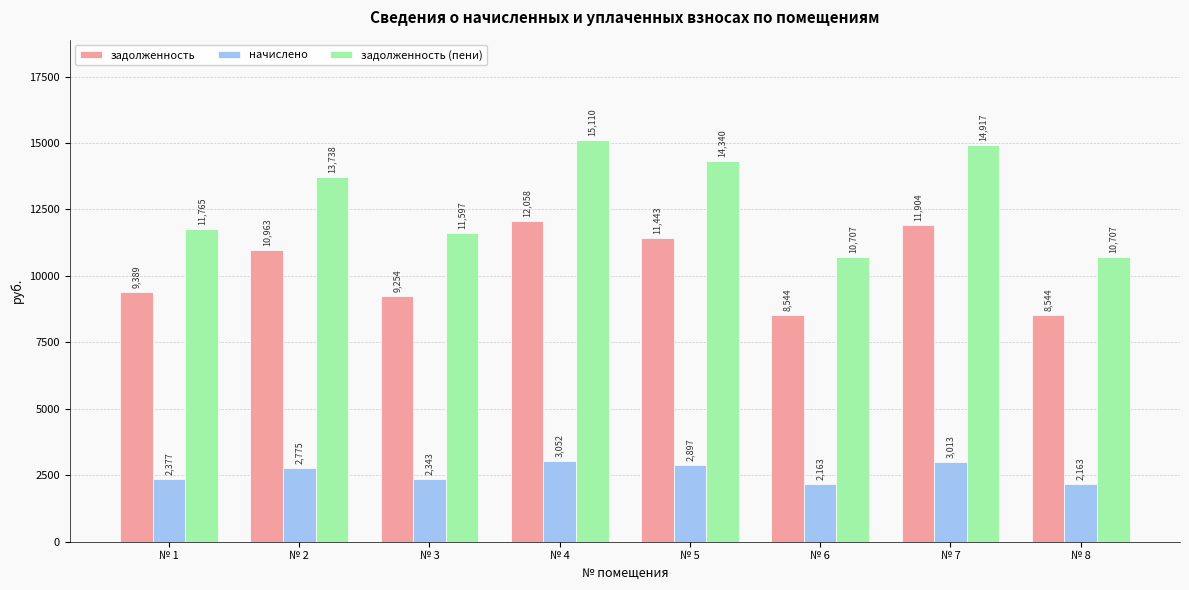

True or false: задолженность (пени) has a value of 14917.2 at № 7.

True